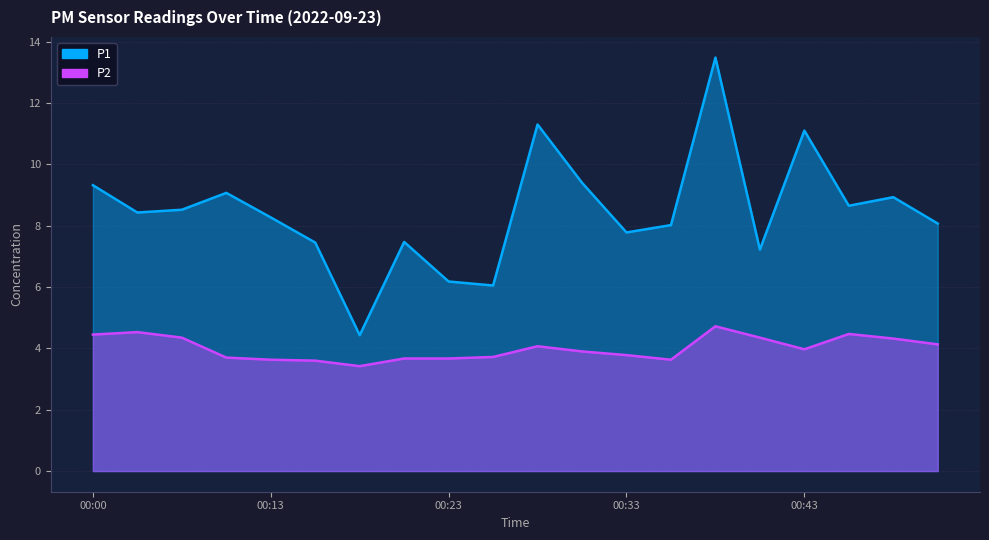

What is the average value of the P2 series?

4.0